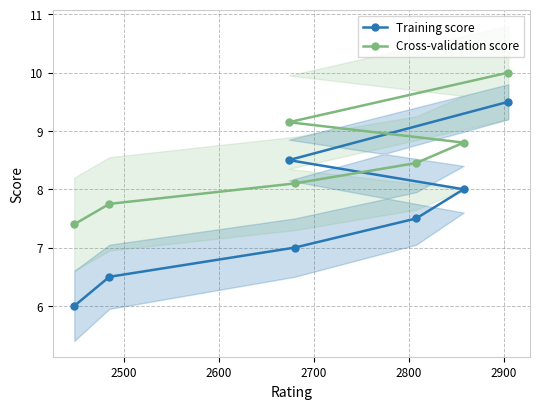

What is the value of the Cross-validation score point at the 3rd from the left?

9.2